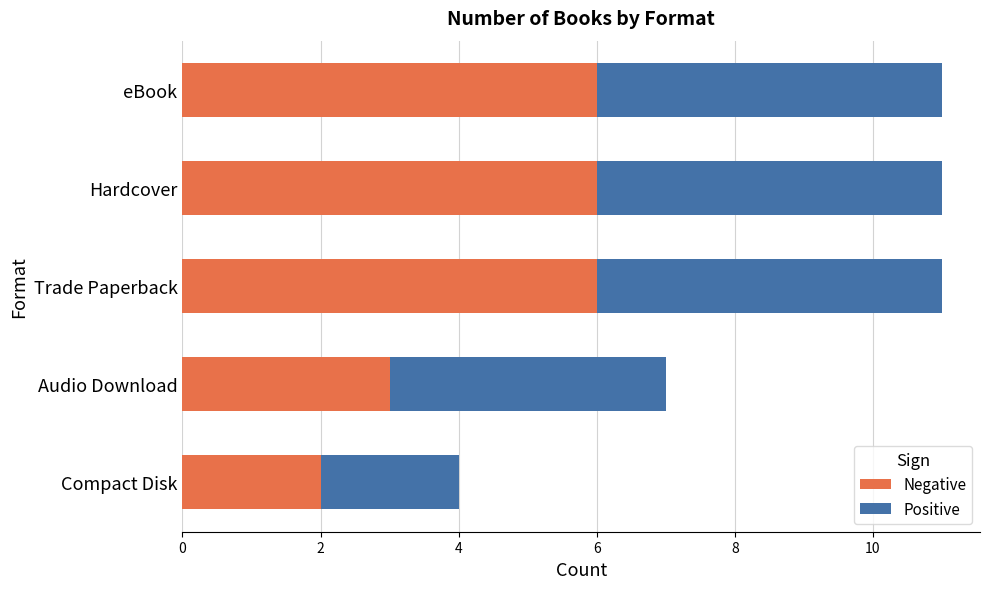

What is the sum of all Negative values?

23